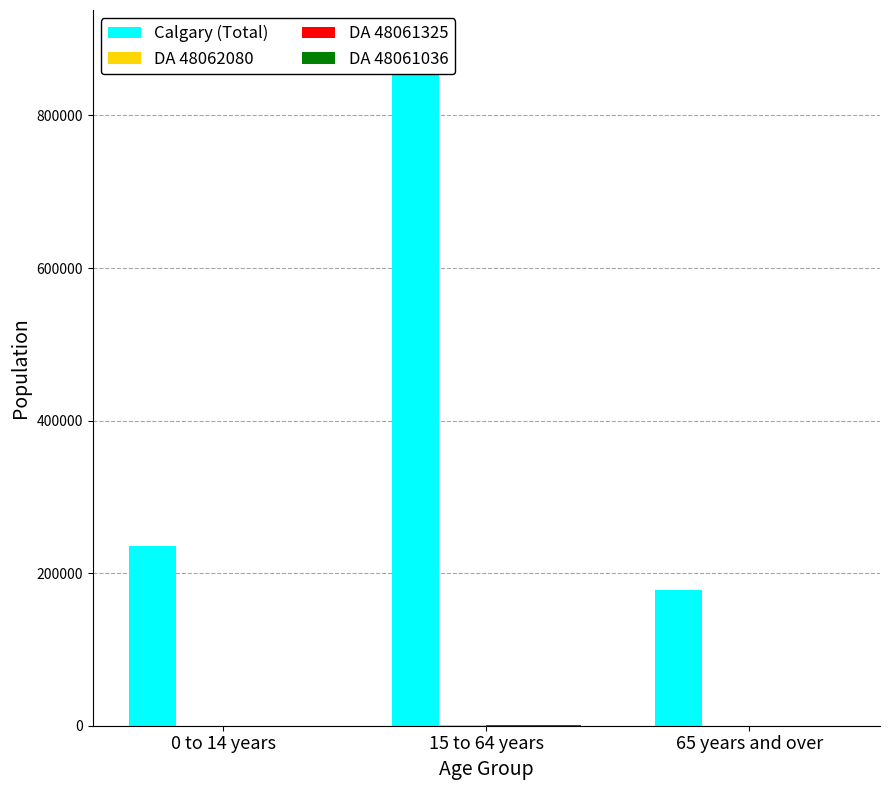

Is the value of DA 48061325 at 0 to 14 years greater than the value of Calgary (Total) at 0 to 14 years?

No